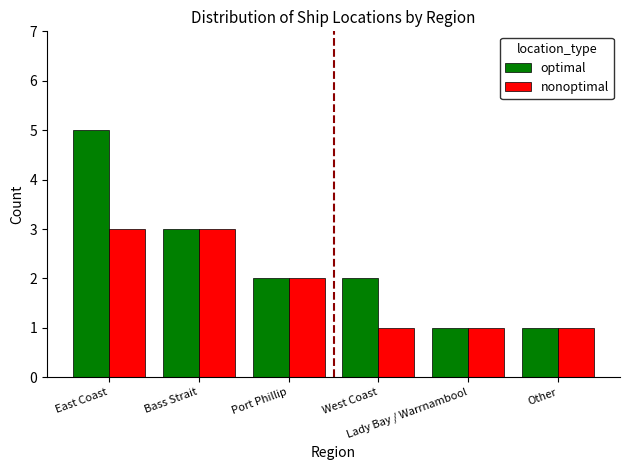

What is the approximate value of optimal at Port Phillip?

2